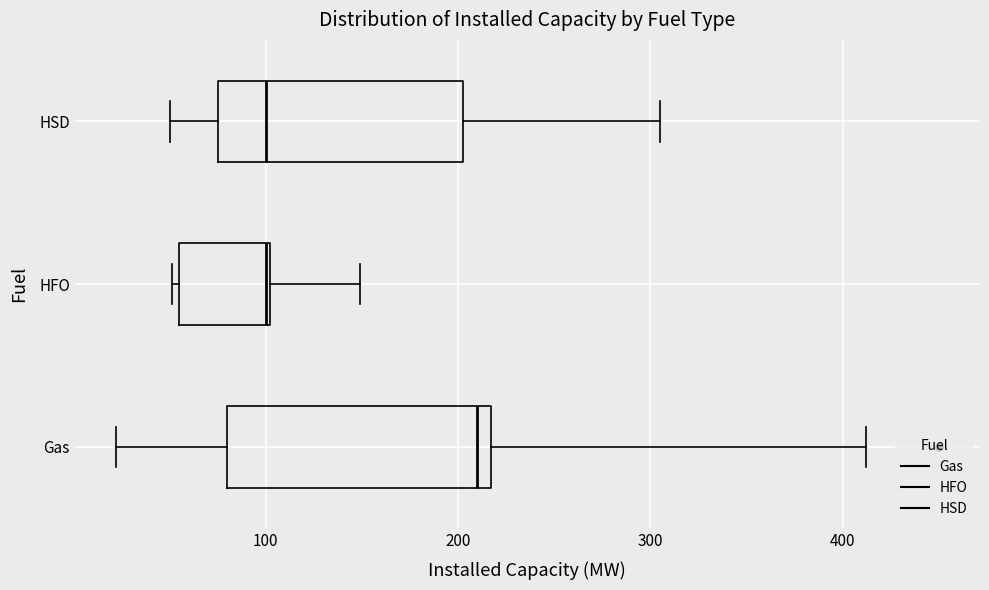

Reading bottom to top, transcribe this box plot: for each box, give where its median line is, the range the box spans, and where its two whiskers end, as read against the x-axis. The values are not printed on the chart, so give them approximately, as read against the axis.

Gas: median 210, box 80 to 220, whiskers 20 to 410
HFO: median 100, box 60 to 100, whiskers 50 to 150
HSD: median 100, box 80 to 200, whiskers 50 to 310